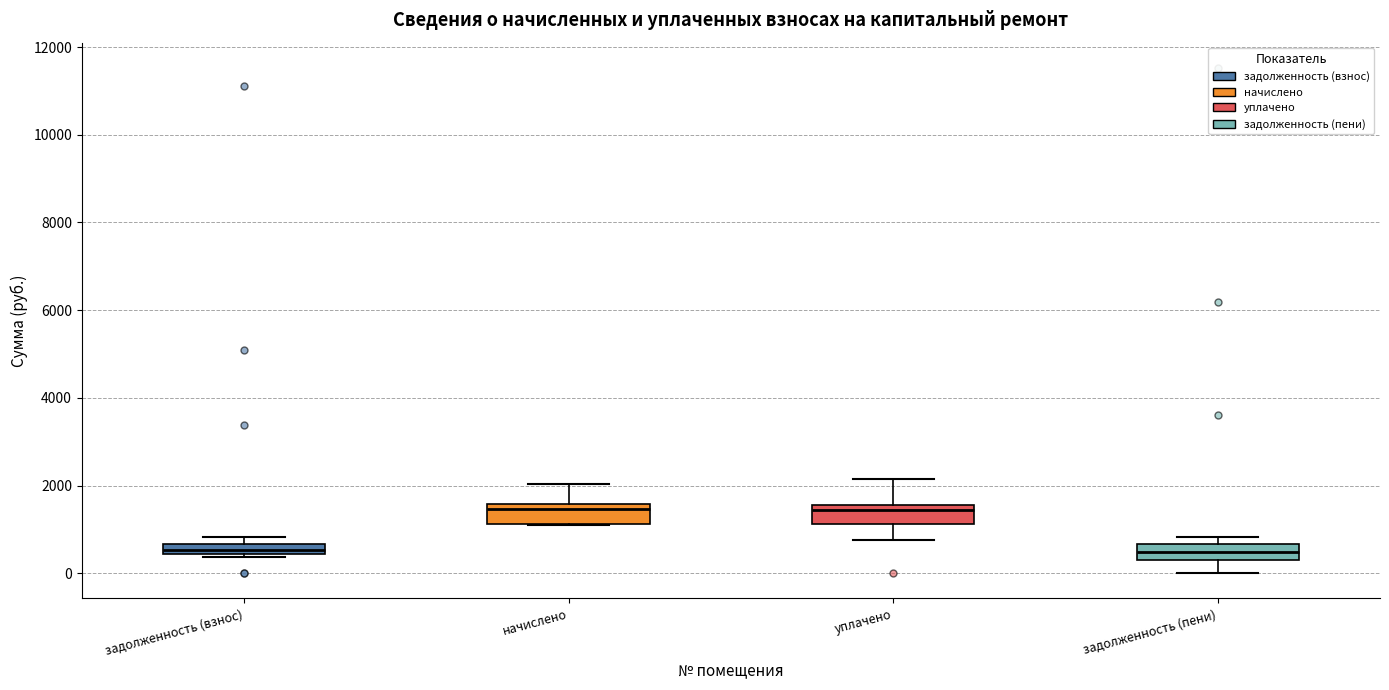

Where does the median line of the box for уплачено sit on the y-axis? The values are not printed on the chart, so give them approximately, as read against the axis.

1400